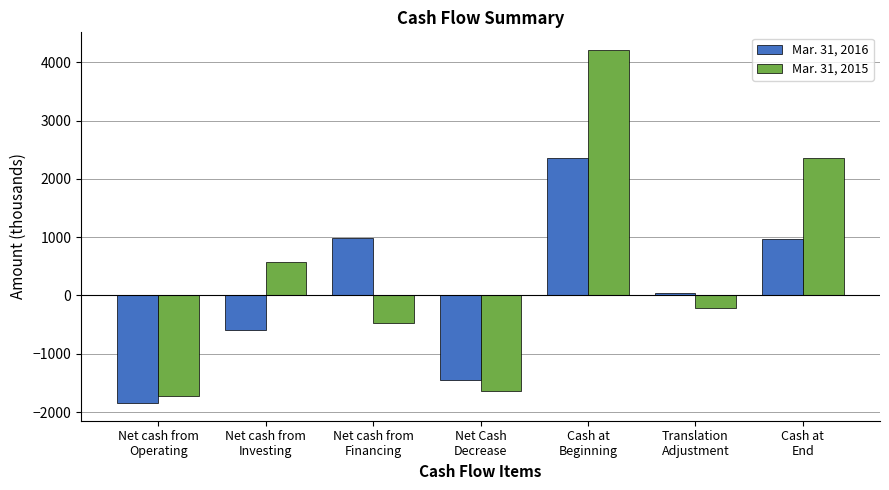

At how many categories does at least one series exceed 772?

3